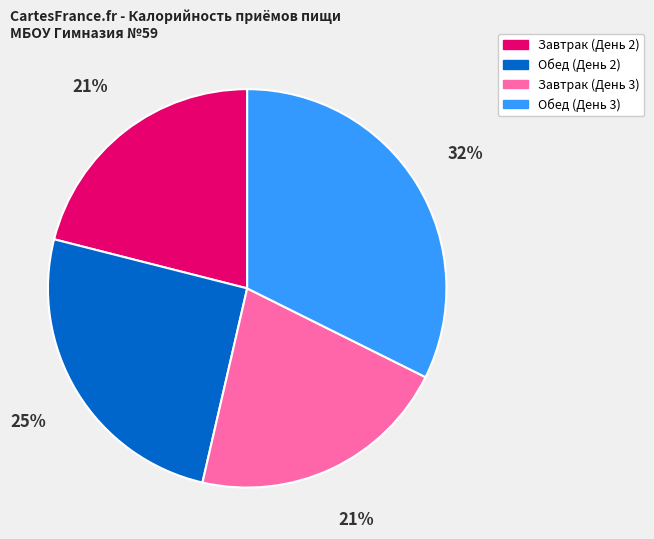

To the nearest percent, what percentage of the pie is Обед (День 2)?

25%